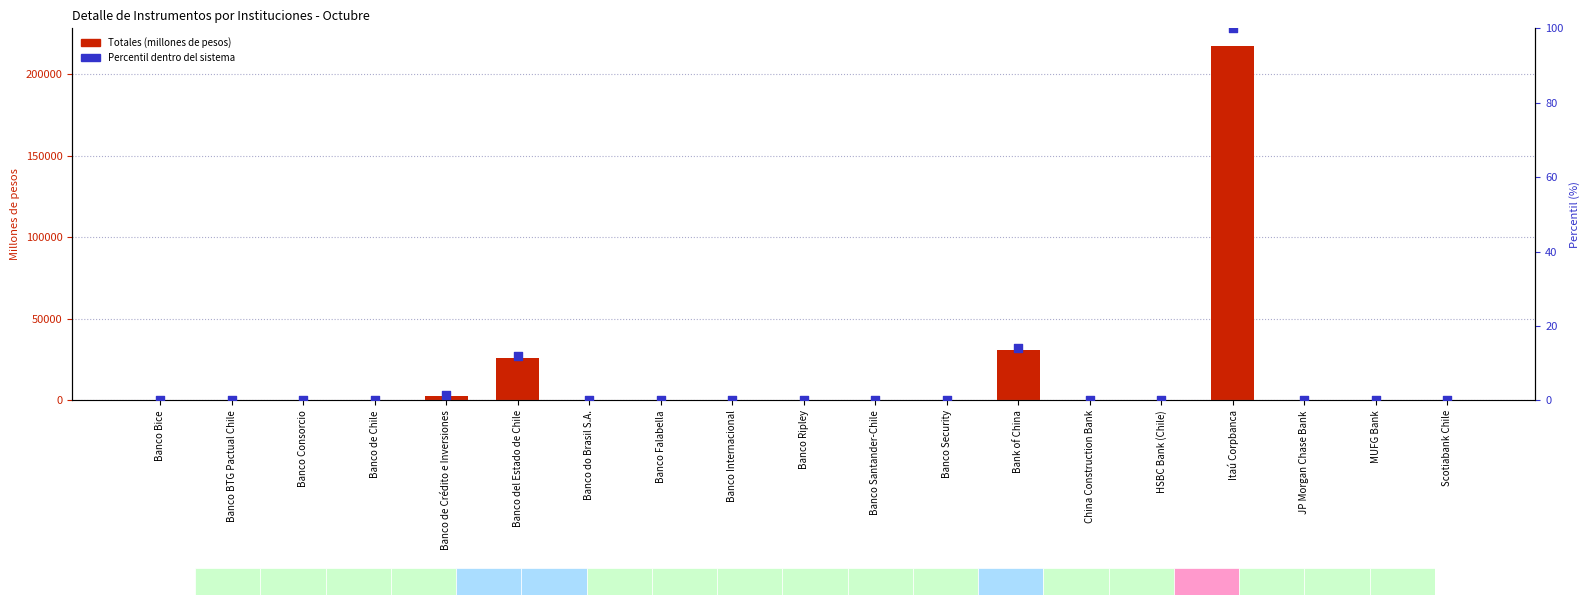

Which series has the widest spread of Y values?

Totales (millones de pesos)